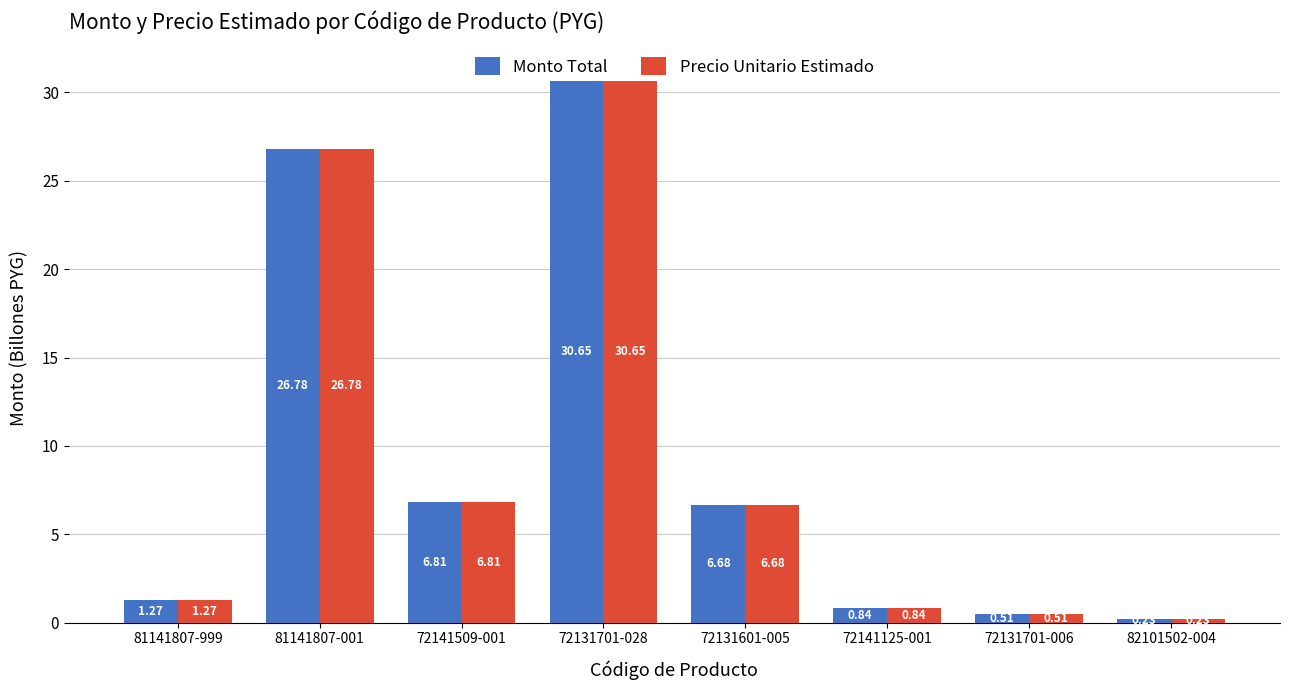

How many data points does each series have?

8